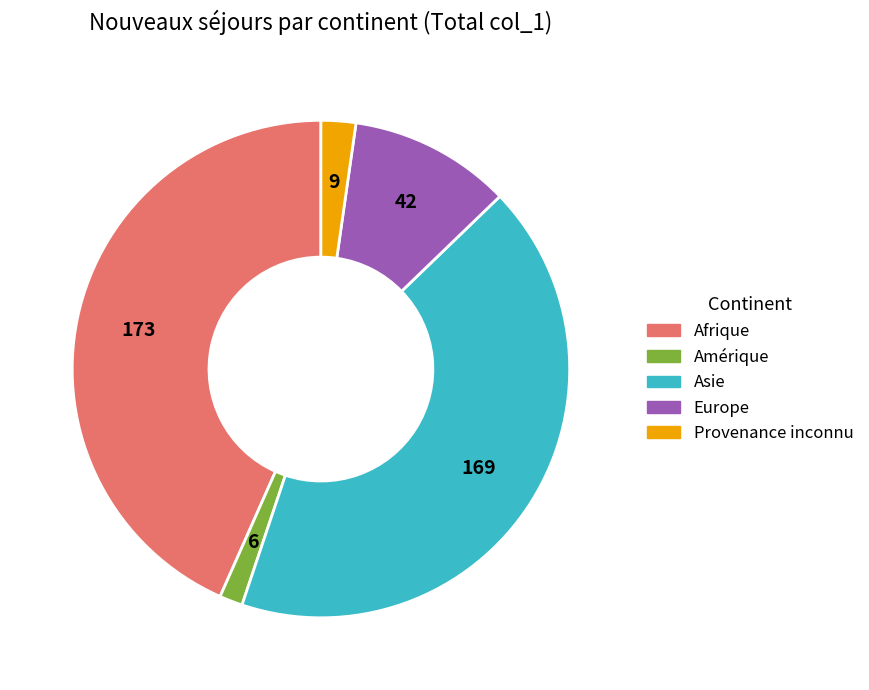

Does Afrique account for over 50% of the chart?

No